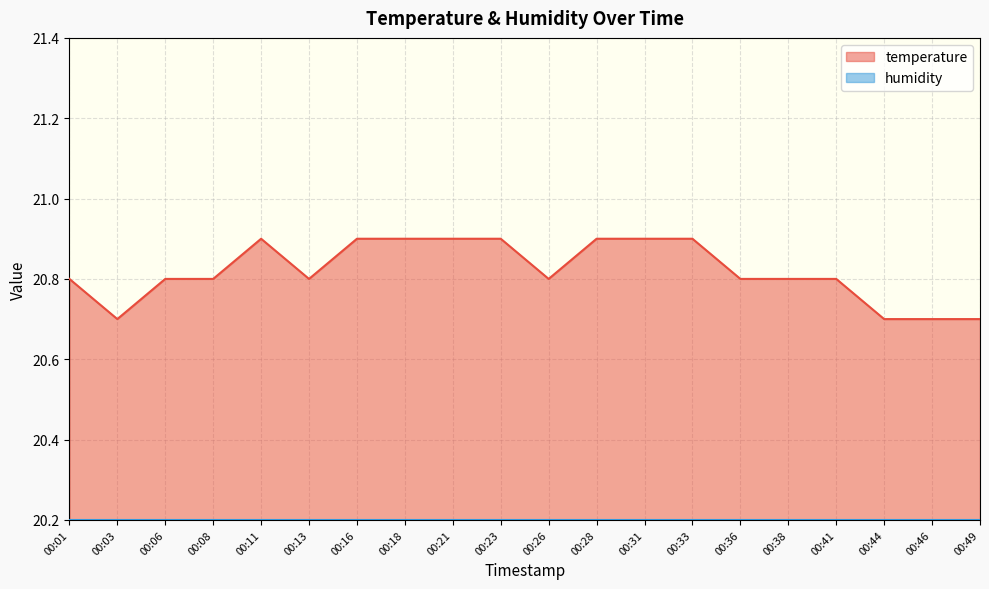

How many points are lower than both their immediate neighbors (excluding endpoints)?

3